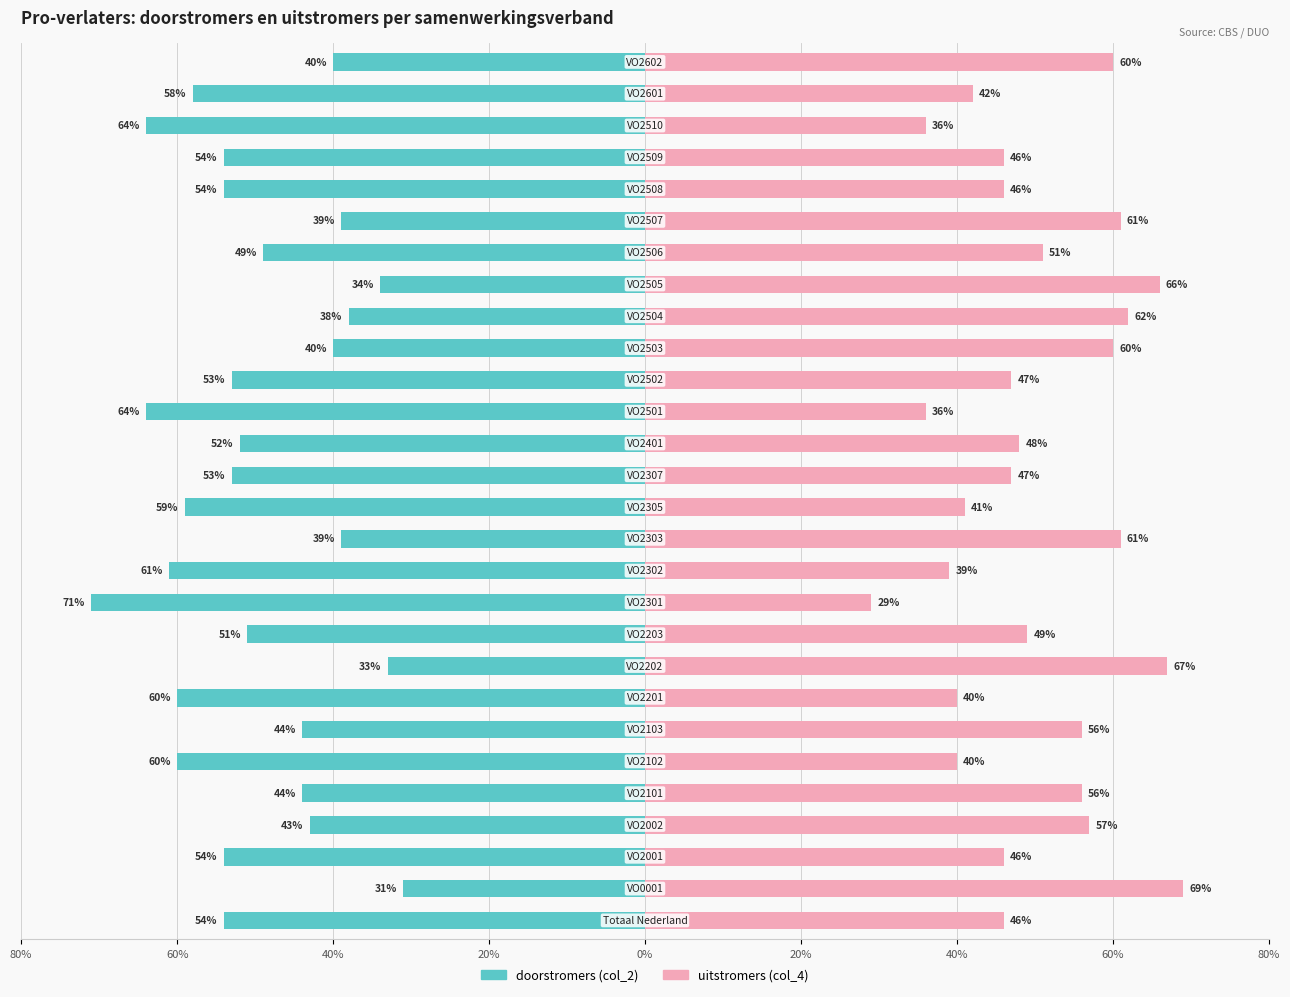

The uitstromers (col_4) series shows 60 at 27. True or false?

True